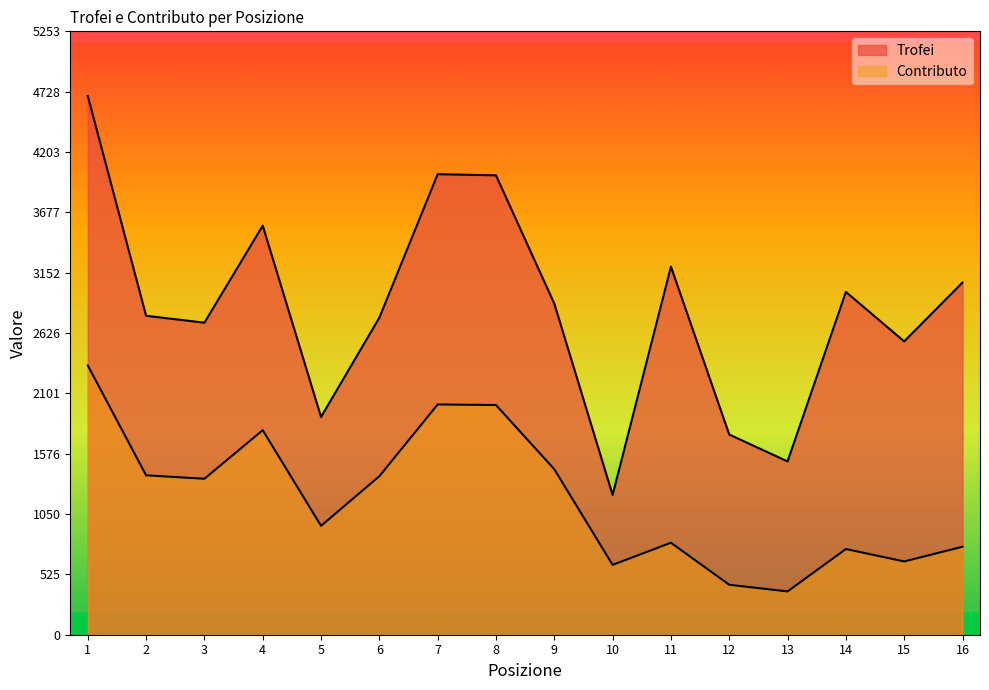

Which has a higher value, 6 or 8?

8